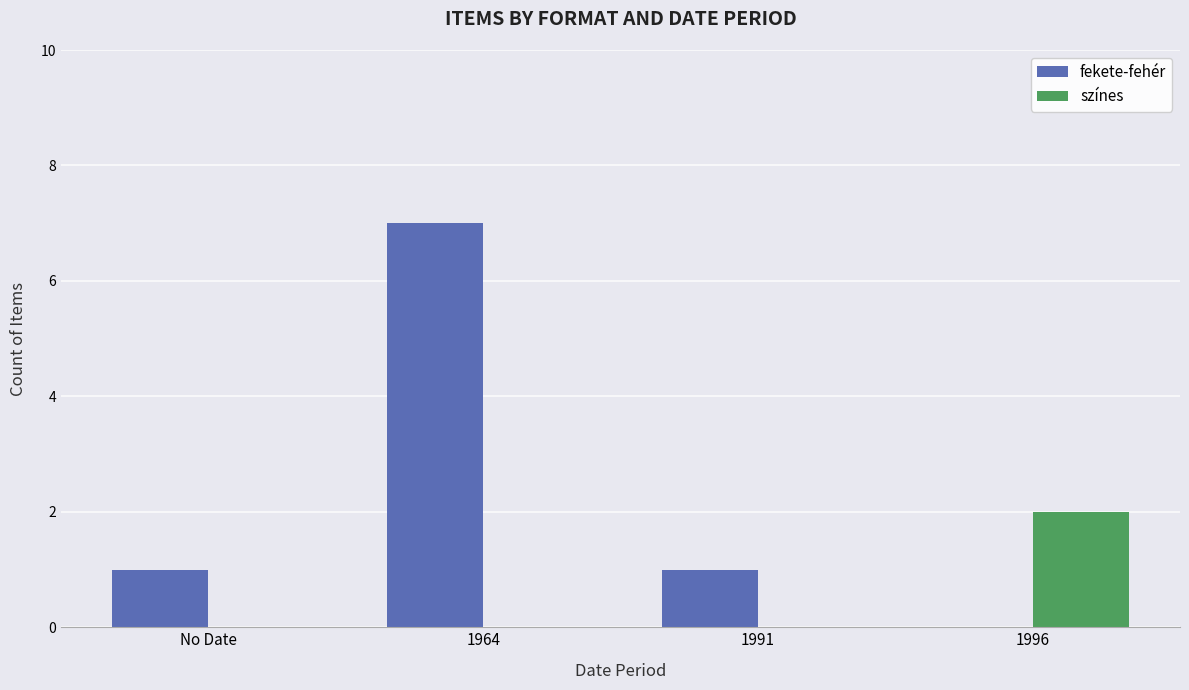

Reading right to left, what are all the values shown in this chart?

fekete-fehér: 1996=0	1991=1	1964=7	No Date=1
színes: 1996=2	1991=0	1964=0	No Date=0